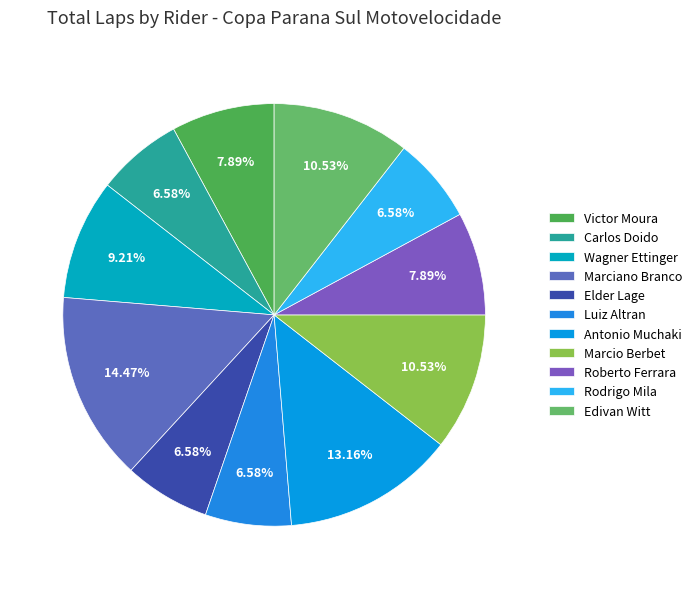

Is it true that Edivan Witt is 11% of the pie?

True